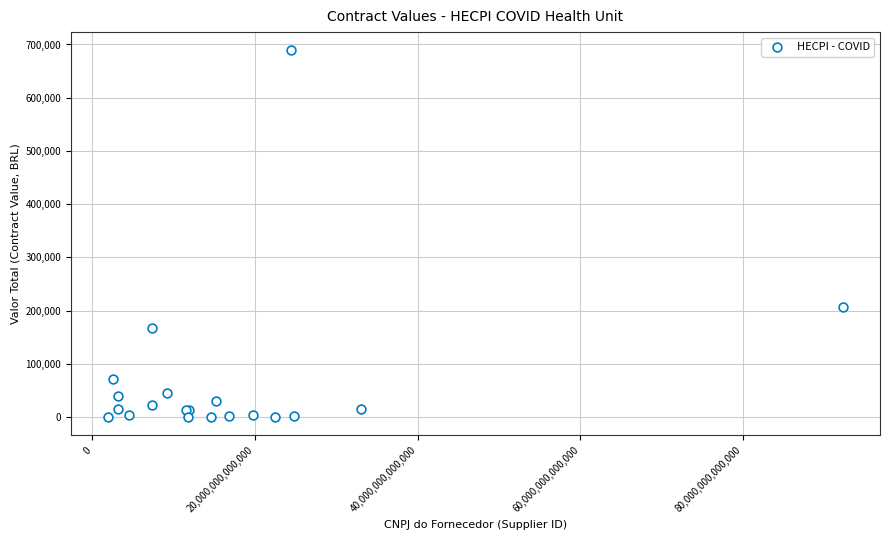

What Y value in the scatter plot is closest to 344512?

206200